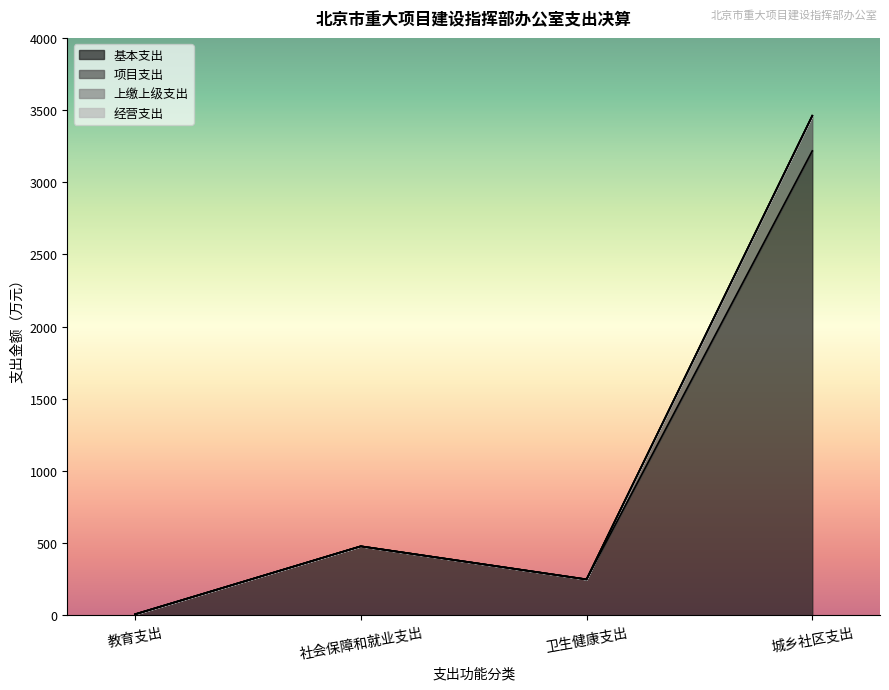

True or false: 基本支出 and 项目支出 cross at least once.

False